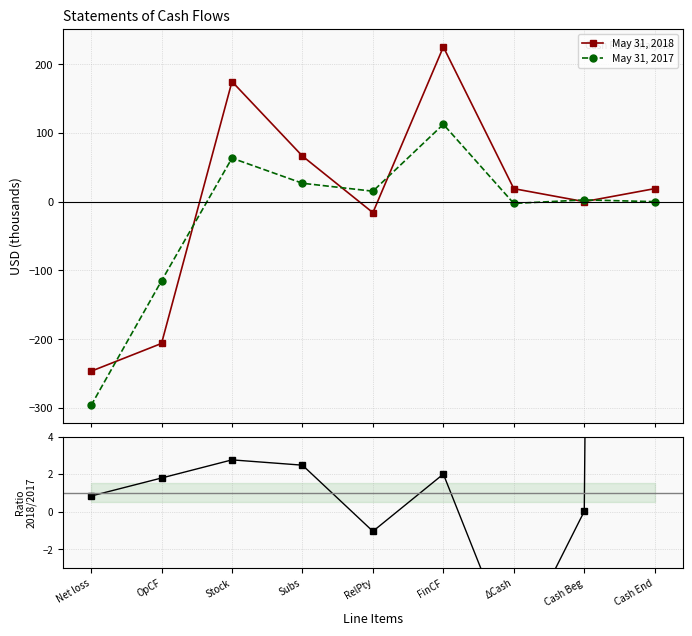

How many values in the May 31, 2017 series exceed 2?

5